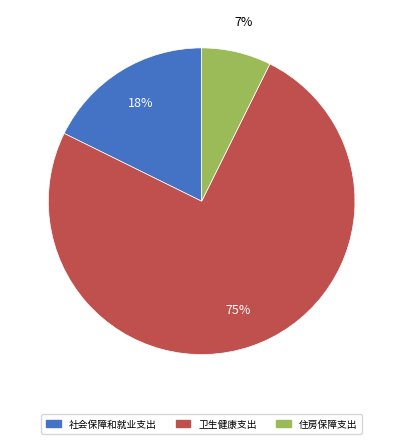

What is the majority slice?

卫生健康支出